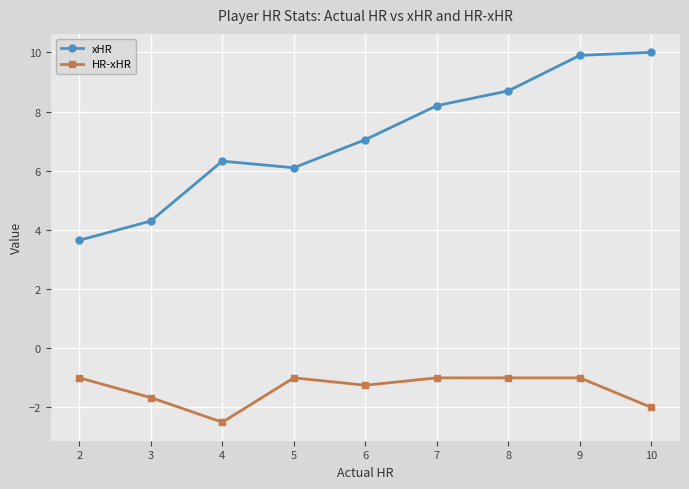

True or false: xHR and HR-xHR intersect in this chart.

False